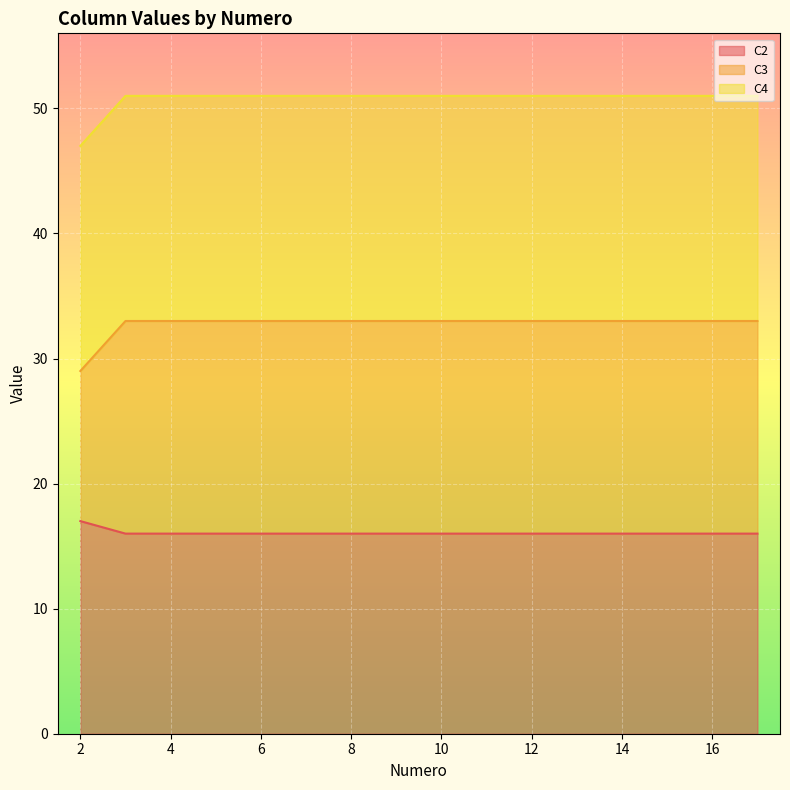

How many lines are shown in the chart?

3